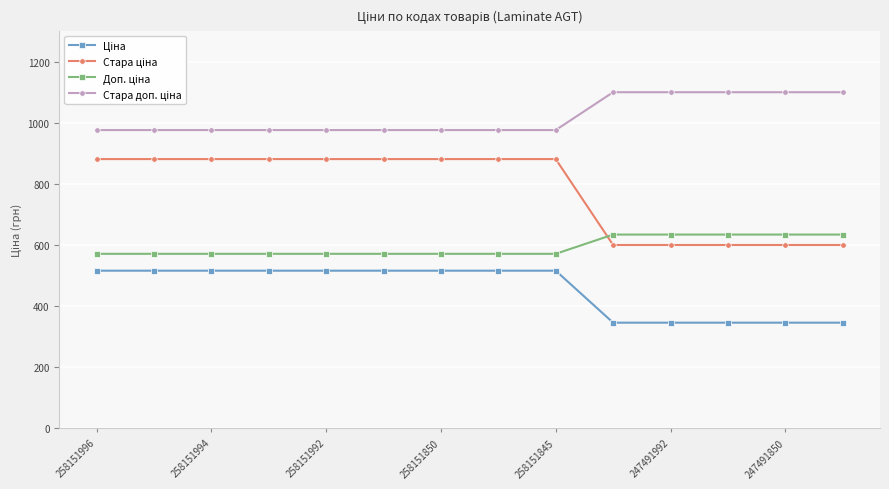

How many categories are shown in the chart?

14